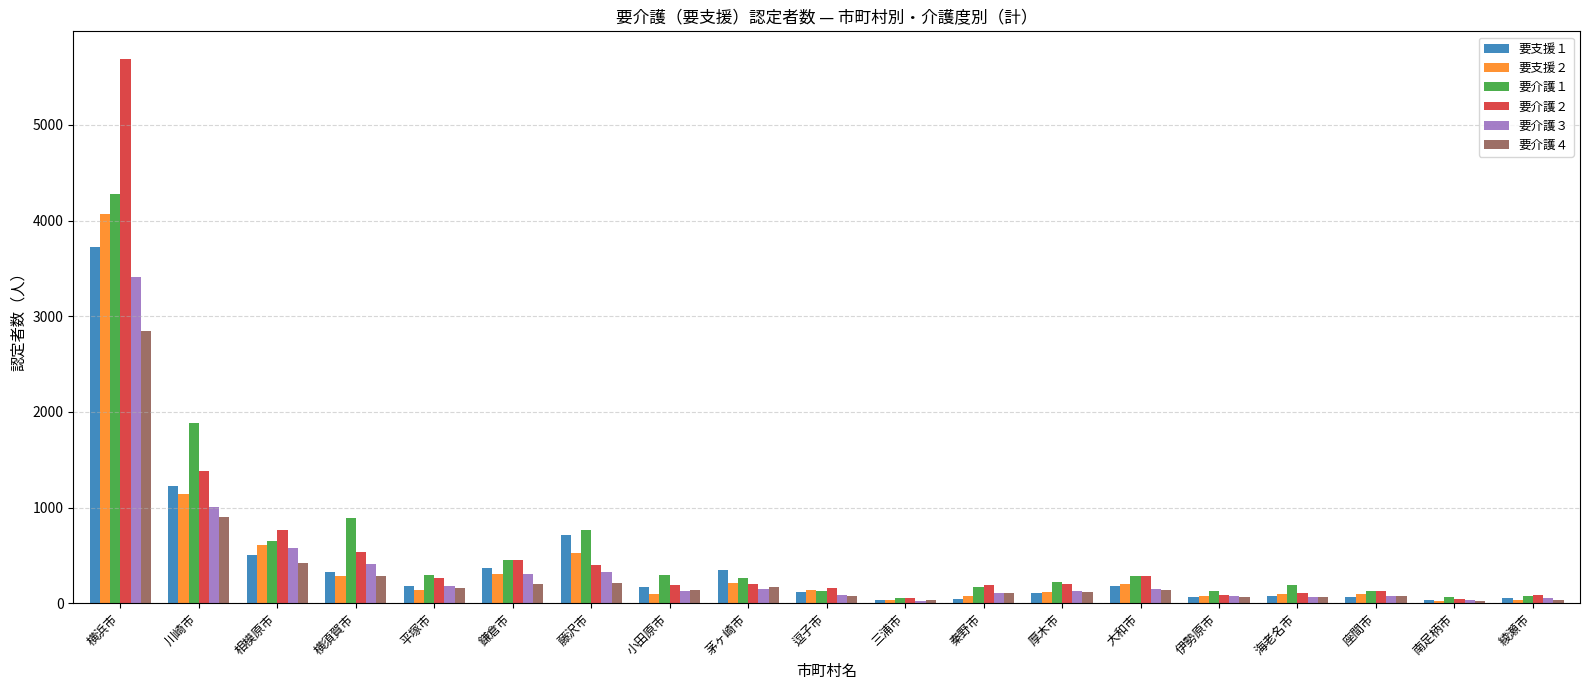

At which category is the sum across all series the highest?

横浜市